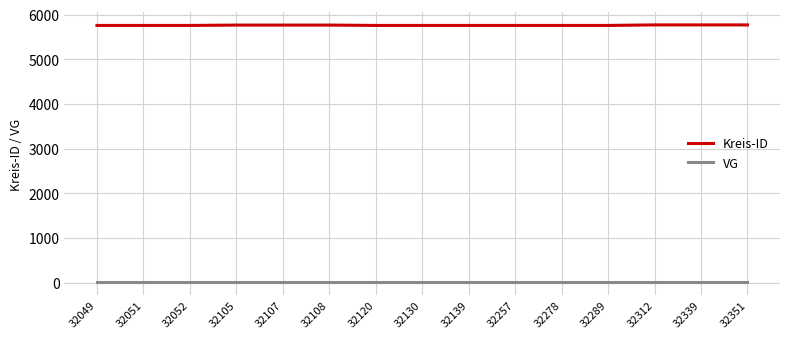

Is it true that Kreis-ID equals 5770 at 32312?

True